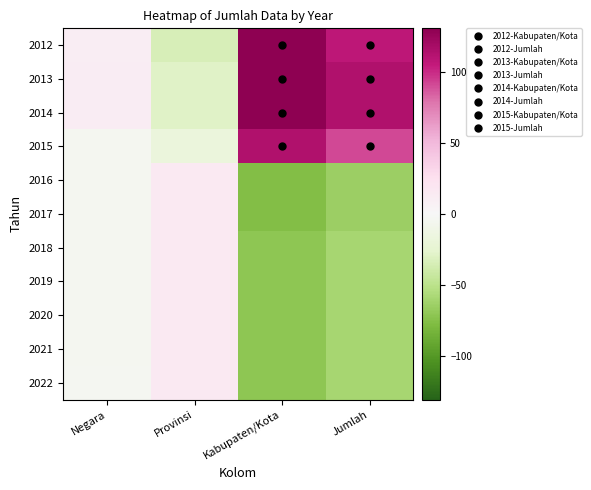

What is the difference between the highest and lowest values at Negara?

16.1